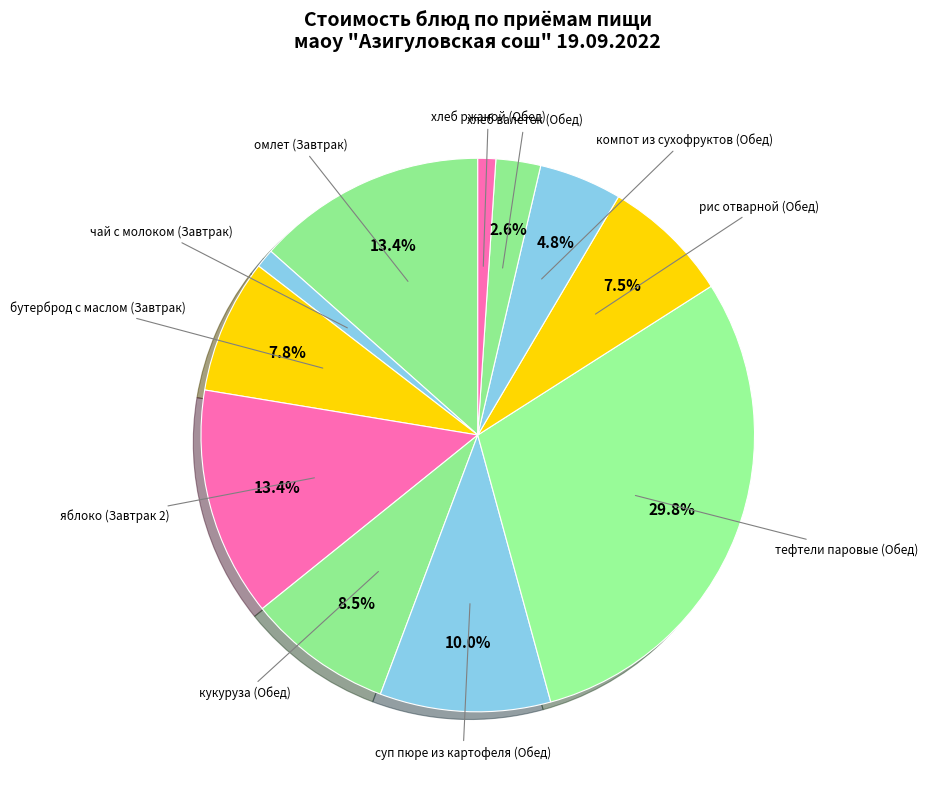

How many slices are in this pie chart?

11